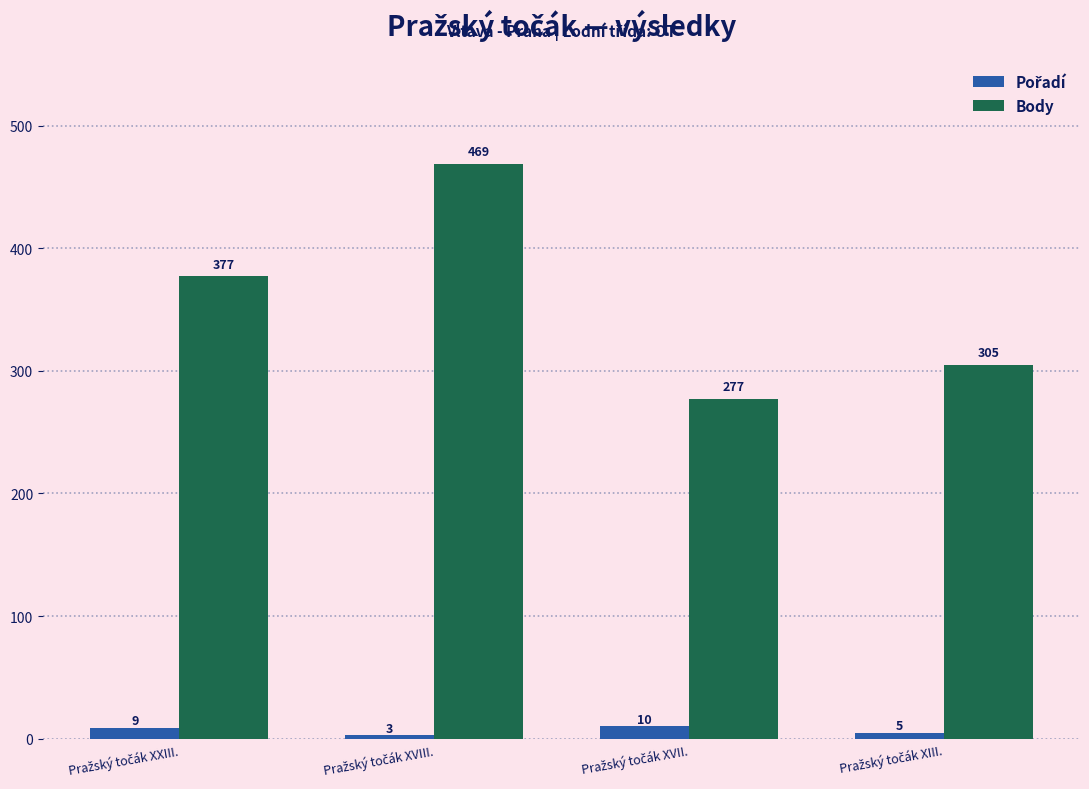

Which series has the largest range (max minus min)?

Body